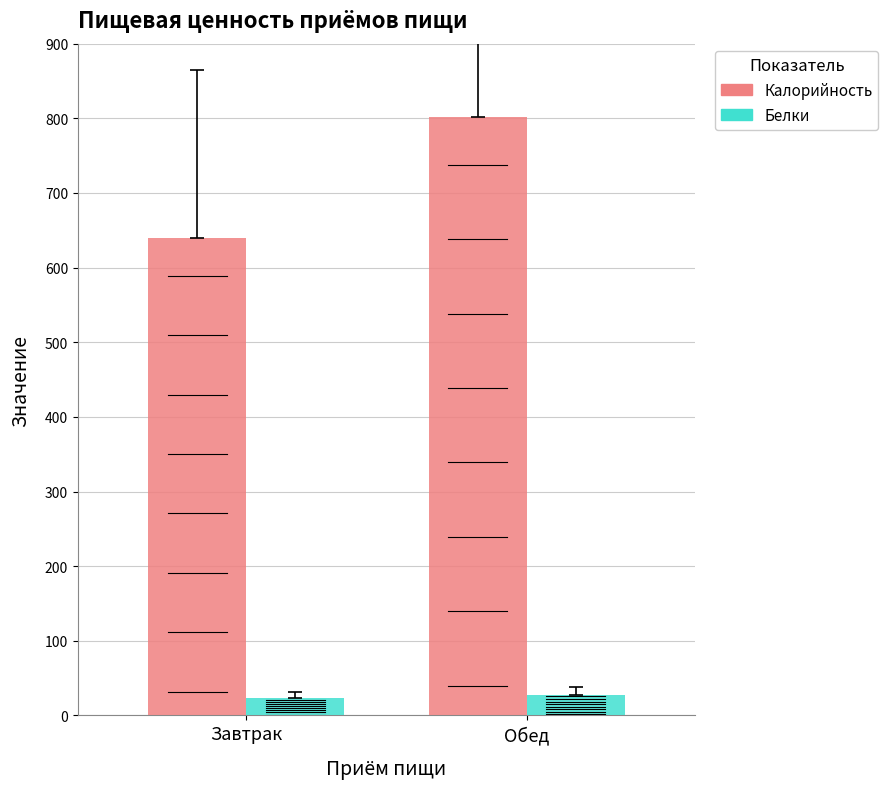

Where does the Белки series first go above 27?

Обед